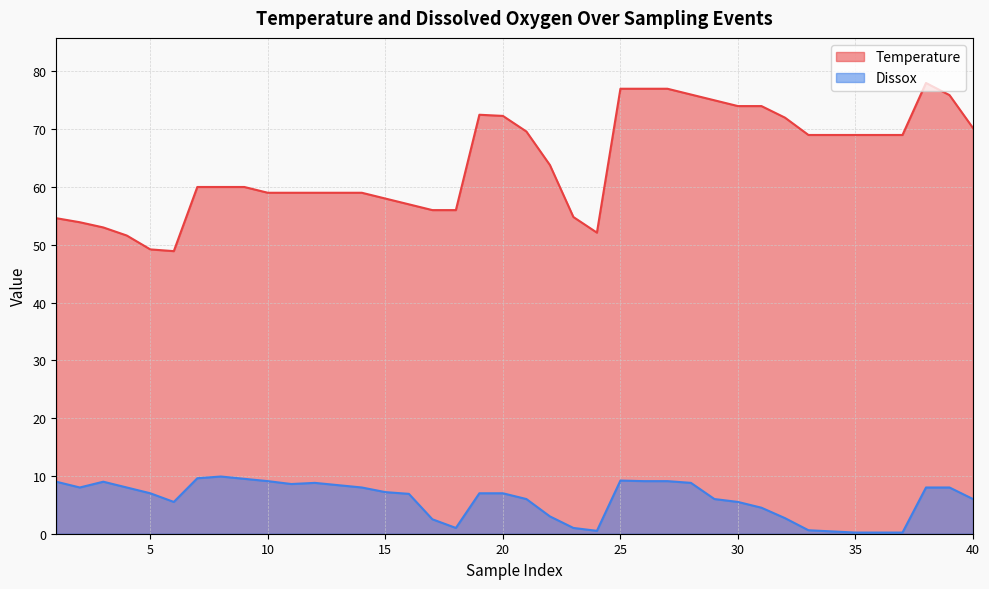

Which series has the largest range (max minus min)?

Temperature